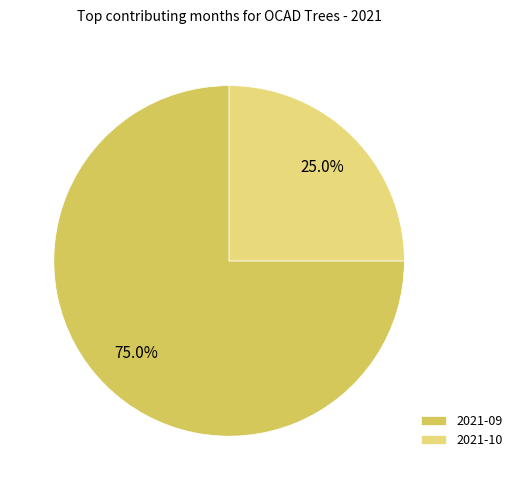

Does any single category account for the majority?

Yes